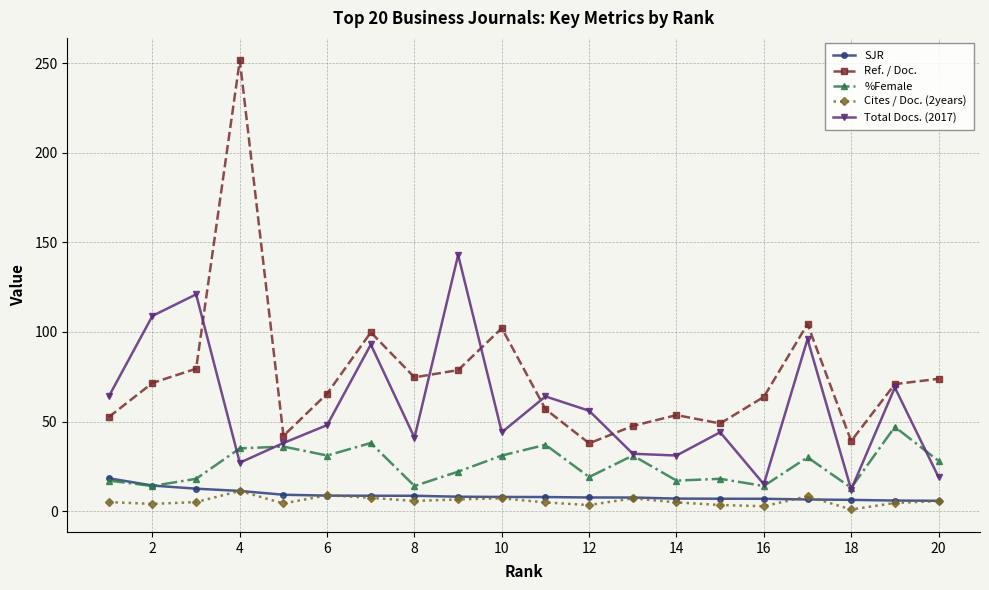

True or false: Ref. / Doc. and SJR intersect in this chart.

False